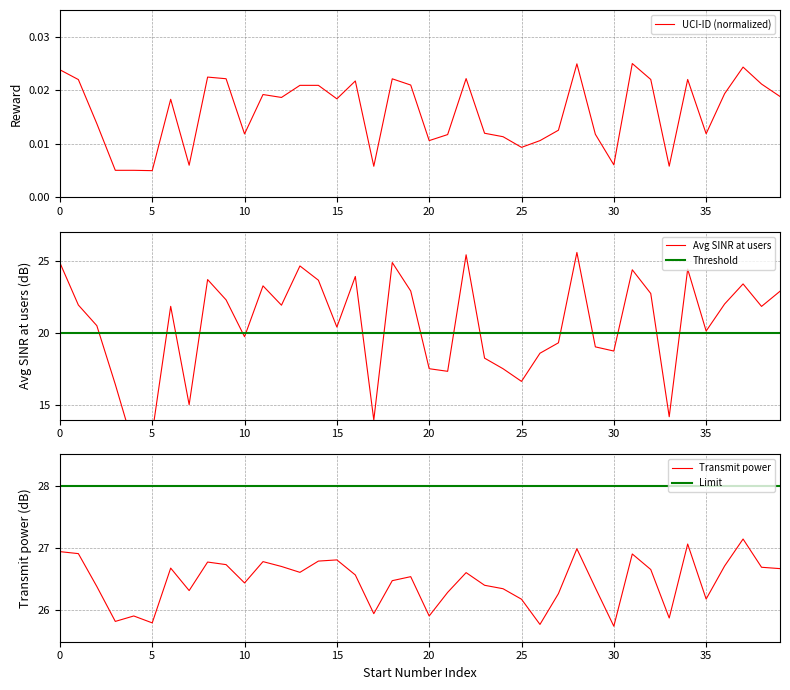

How many values in the Avg SINR at users series are below 21?

19